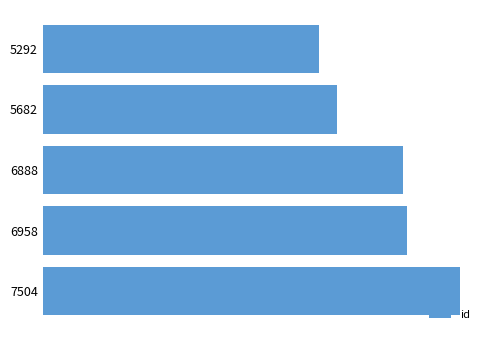

What is the minimum value shown in the chart?

14218